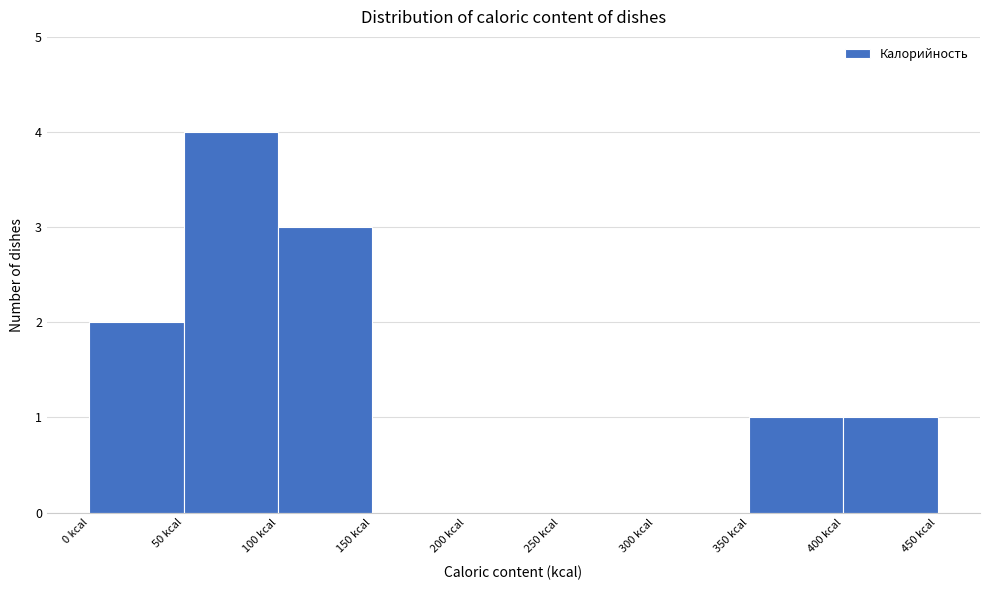

Reading left to right, transcribe this chart: for each bar, give the range it covers on the x-axis and its height. The values are not printed on the chart, so give them approximately, as read against the axis.

0 to 50: 2
50 to 100: 4
100 to 150: 3
150 to 200: 0
200 to 250: 0
250 to 300: 0
300 to 350: 0
350 to 400: 1
400 to 450: 1